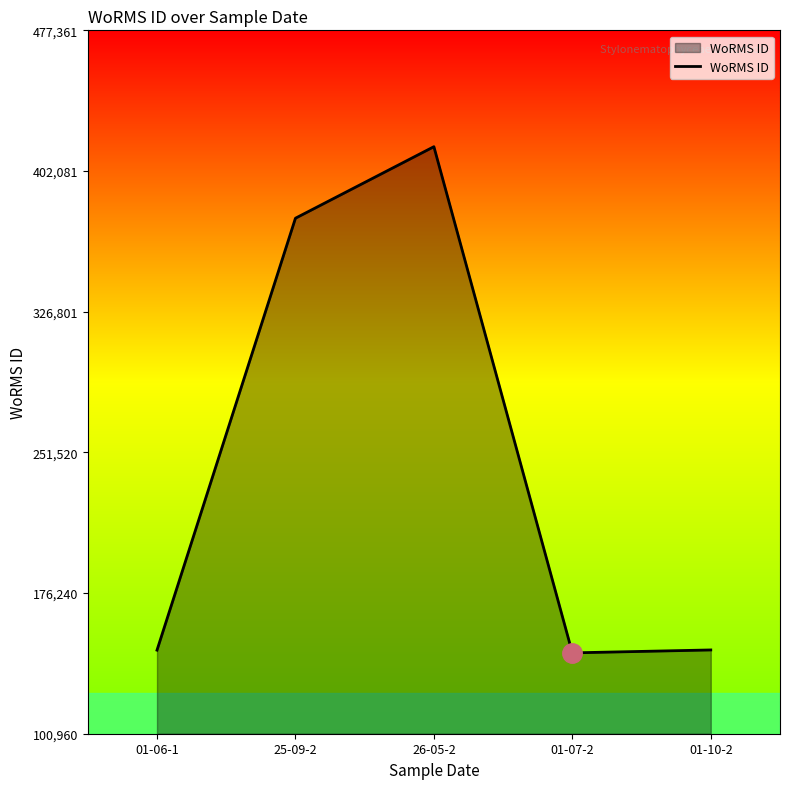

What is the difference between the values at 25-09-2 and 26-05-2?

38280